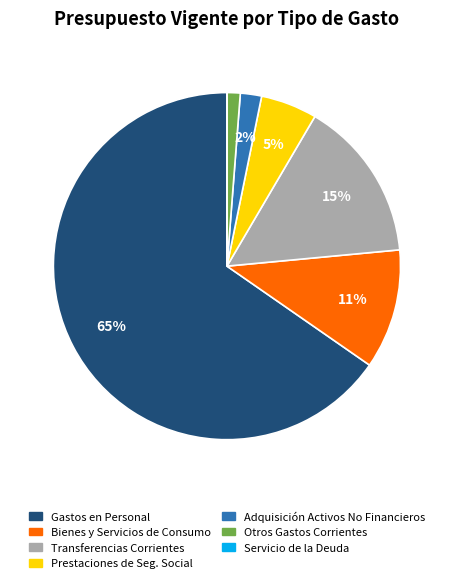

To the nearest percent, what is the average slice percentage?

14%